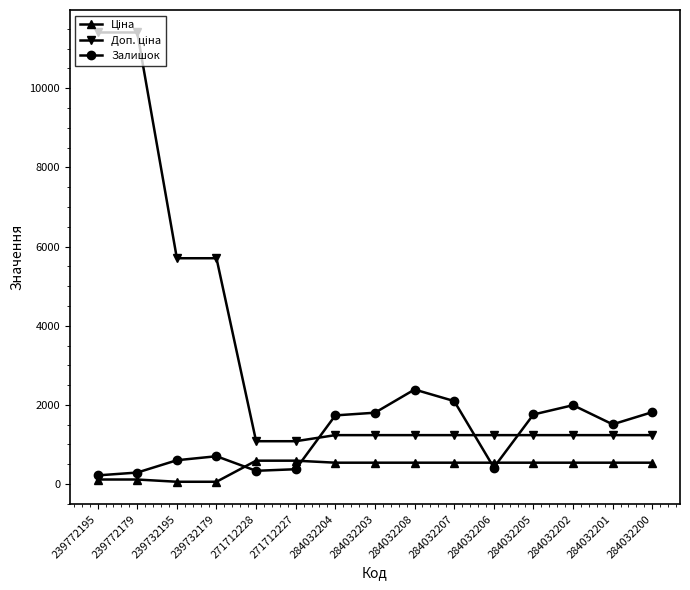

What is the difference between the highest and lowest values at 284032207?

1557.0